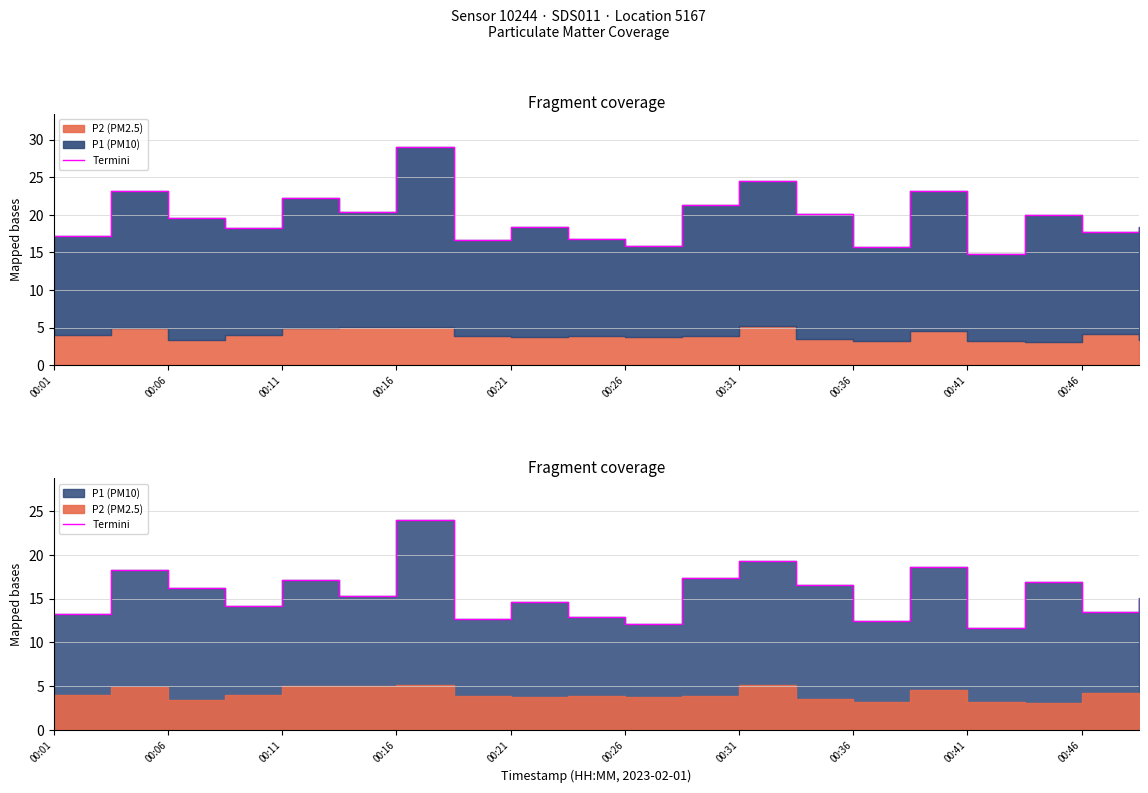

How many interior local valleys (lower than both neighbors) does the data have?

7